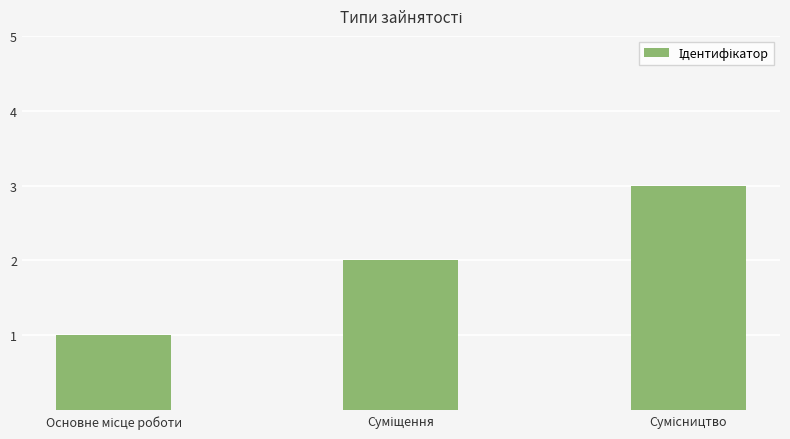

What is the maximum value shown in the chart?

3